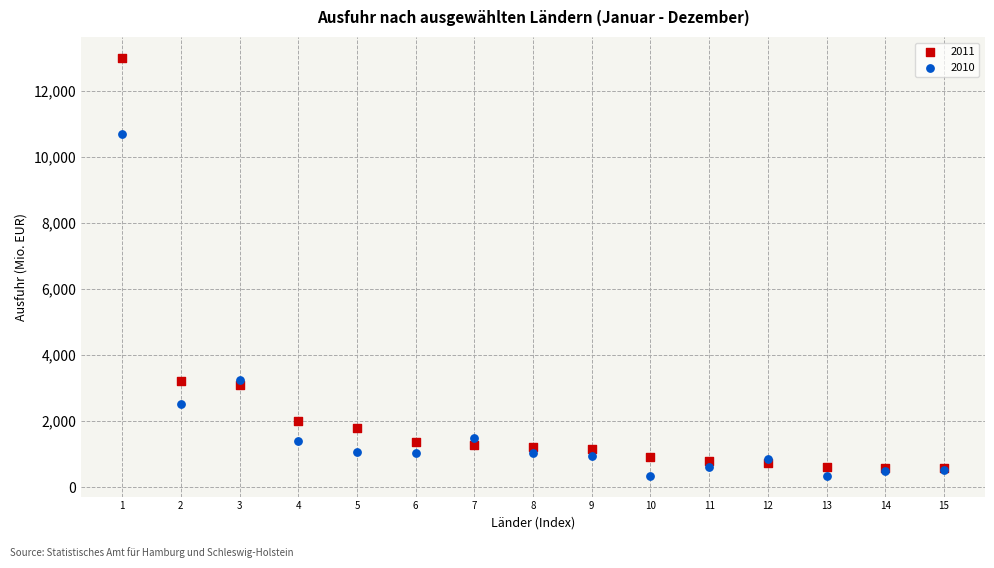

What are all the series names shown in the legend?

2011, 2010